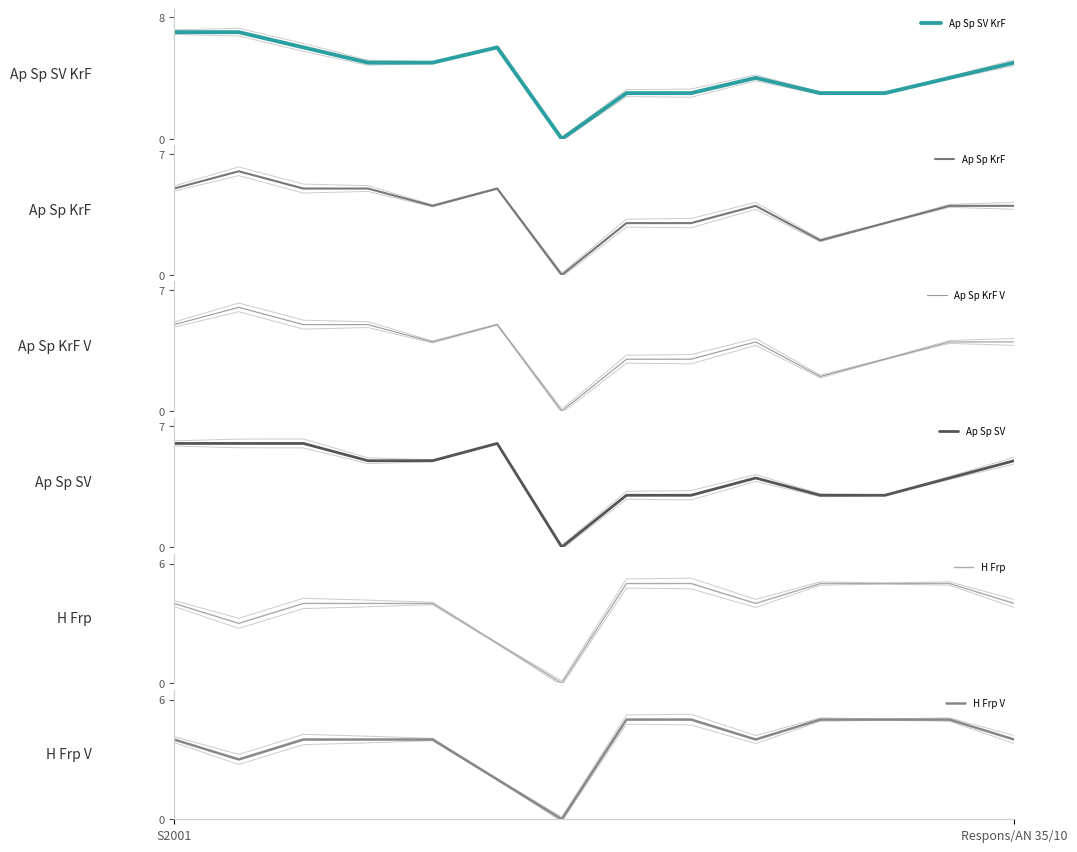

What is the sum of the H Frp values at 9 and 7?

9